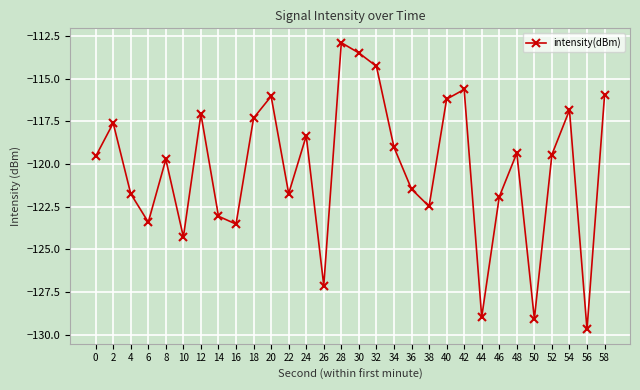

How many points are lower than both their immediate neighbors (excluding endpoints)?

9